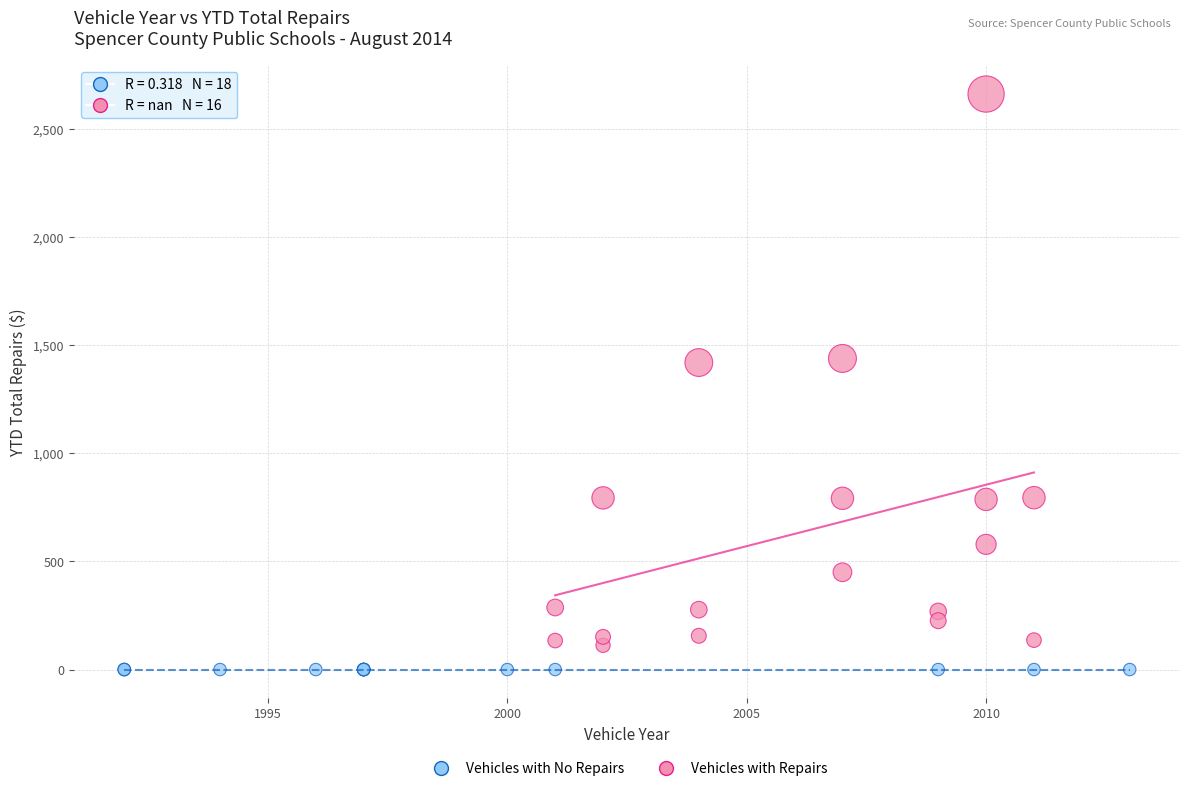

Which series reaches the minimum Y coordinate?

Vehicles with No Repairs